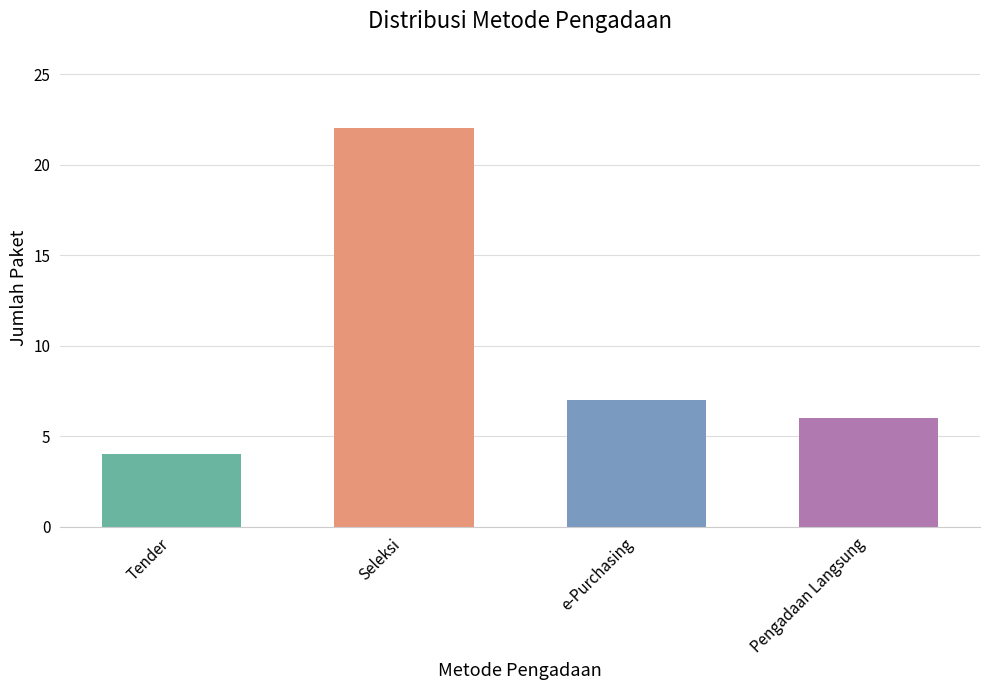

What is the label of the 4th bar from the left?

Pengadaan Langsung